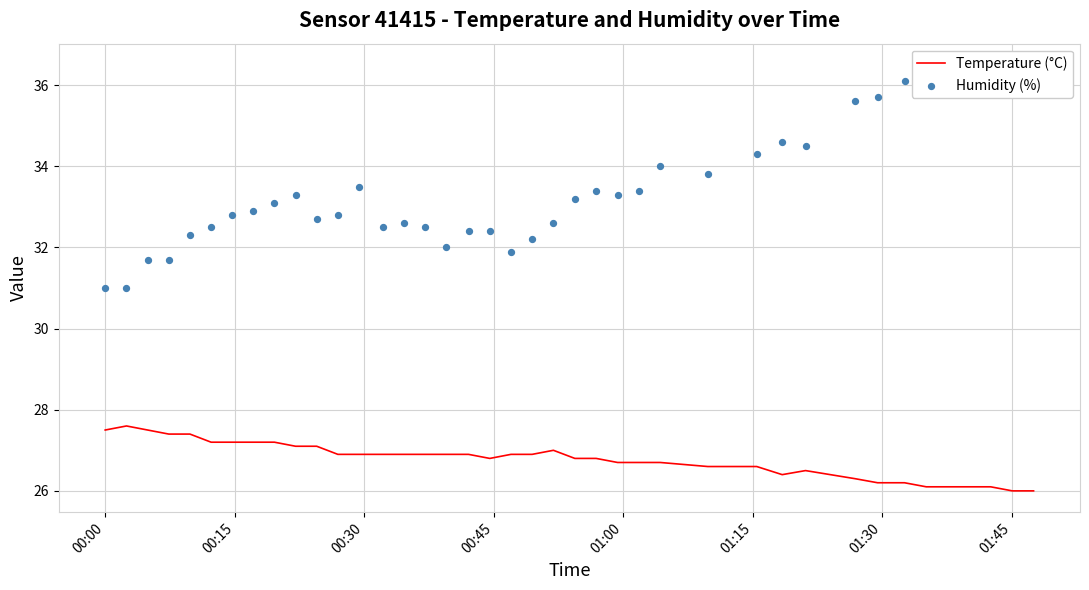

What is the total value across all series at 01:00?

59.7